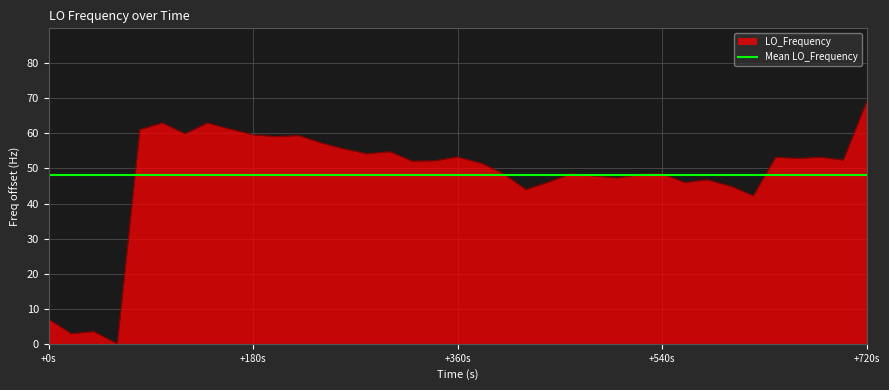

The LO_Frequency series shows 27.0 at +720s. True or false?

False